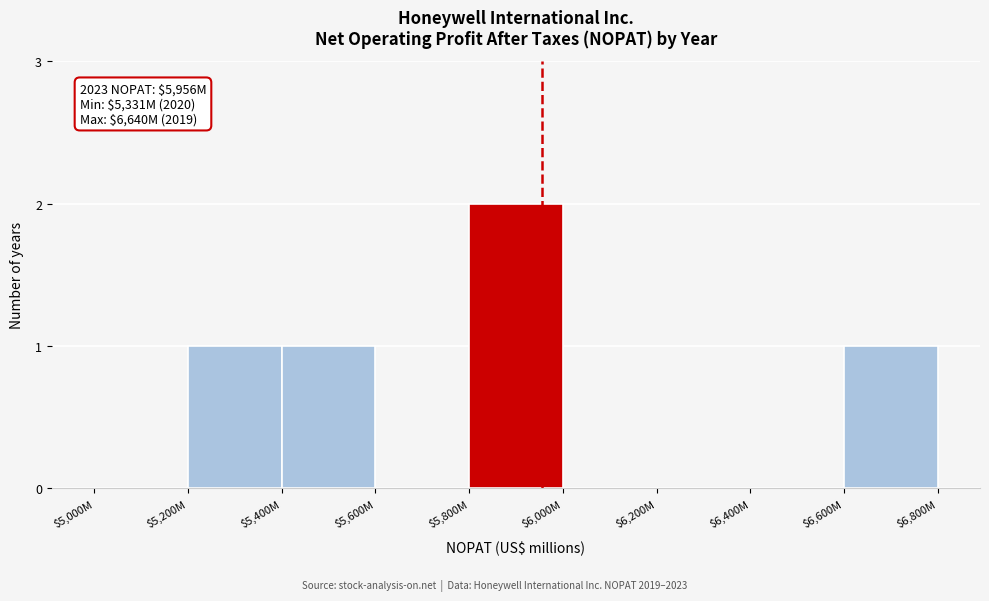

What is the sum of all values?

5